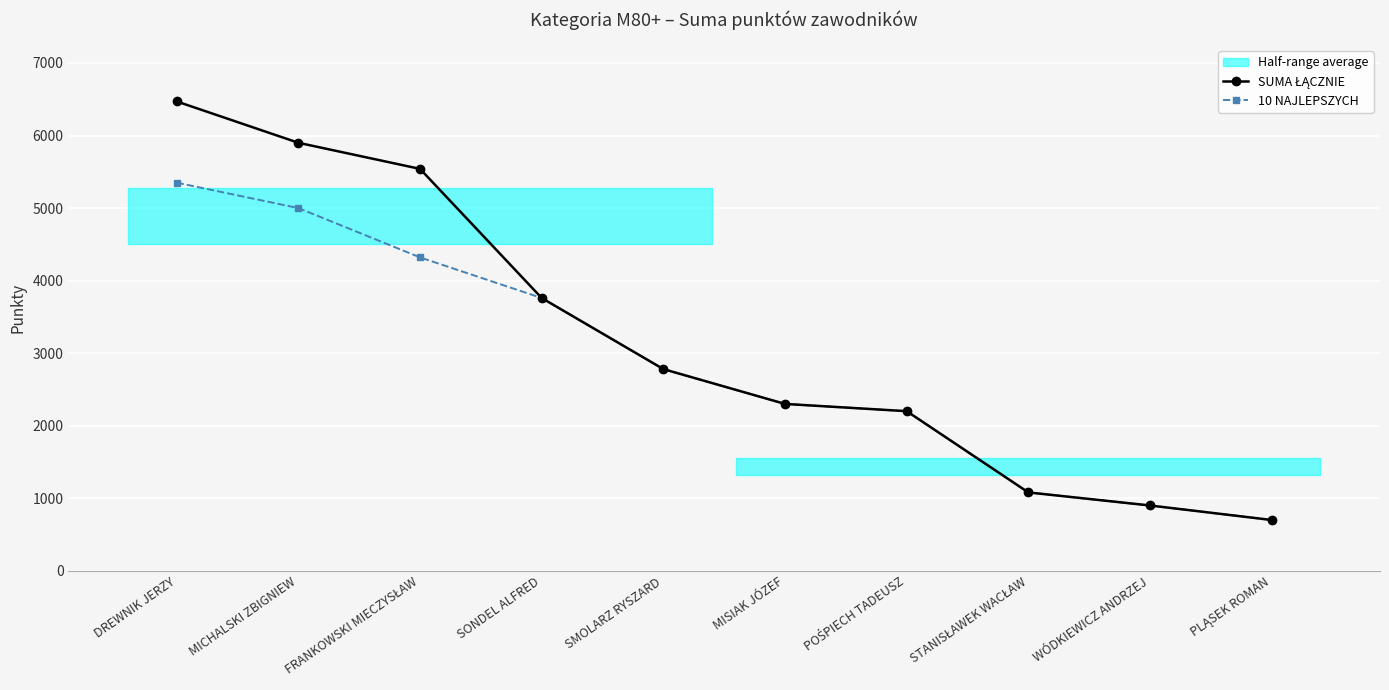

What is the maximum value shown in the chart?

6470